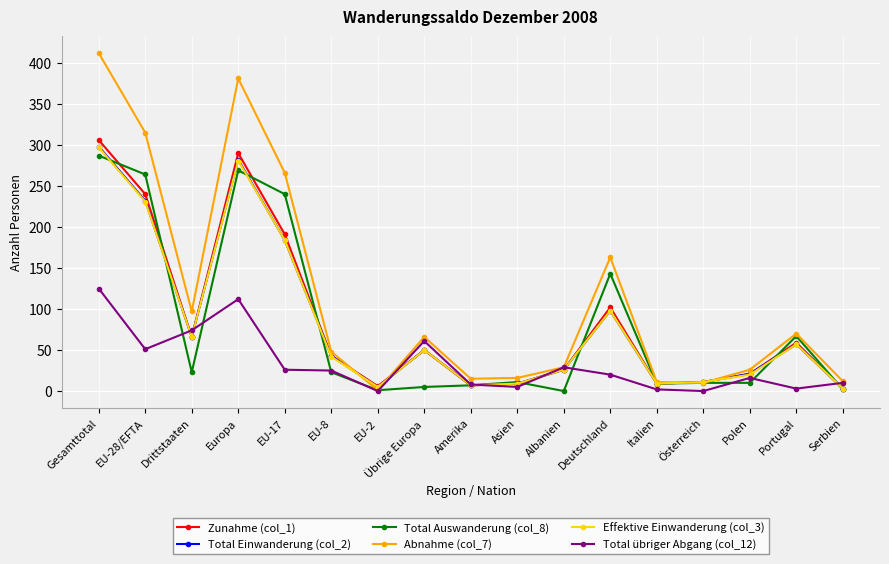

What is the difference between the maximum and minimum values in the Total Einwanderung (col_2) series?

295